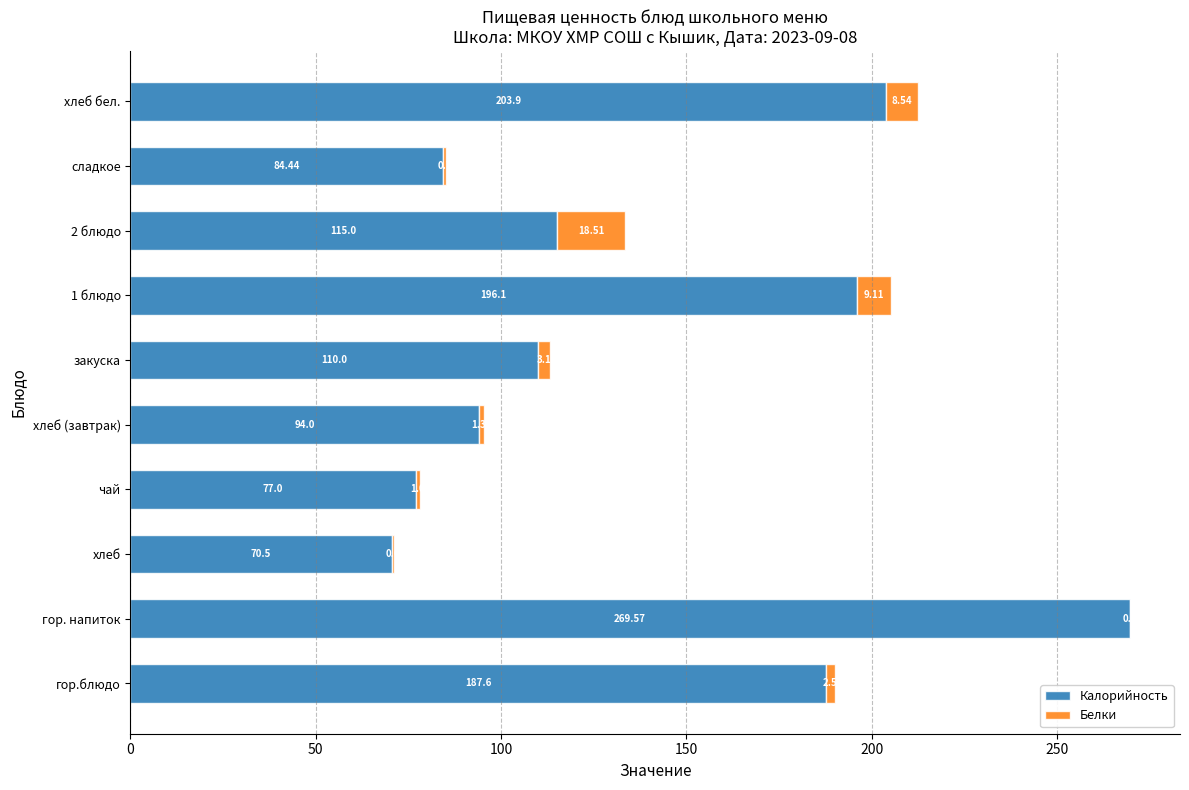

Where is Калорийность nearest to the value 170?

гор.блюдо